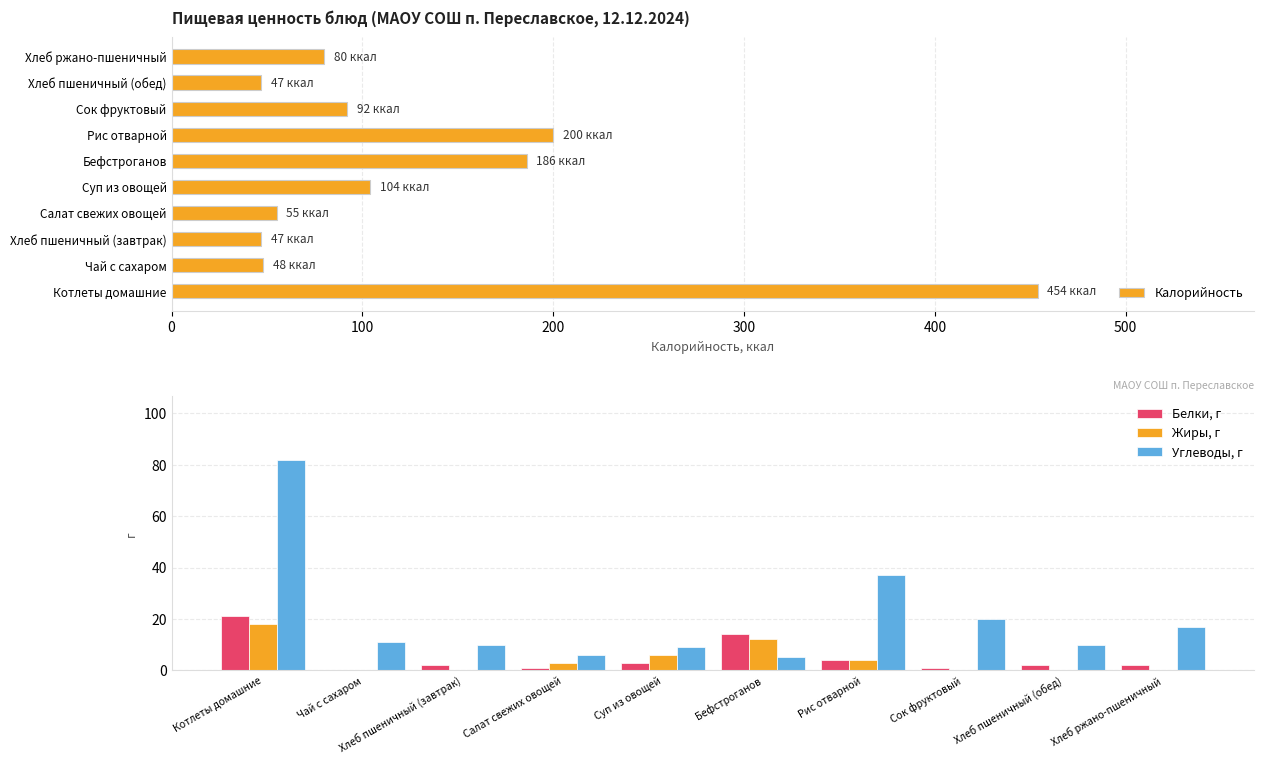

How many groups of bars are there?

10